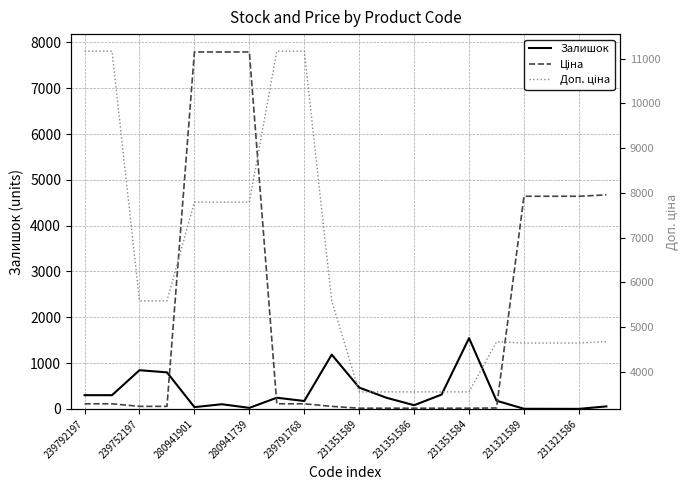

Rank the series by their average value, from lowest to highest.

Залишок, Ціна, Доп. ціна